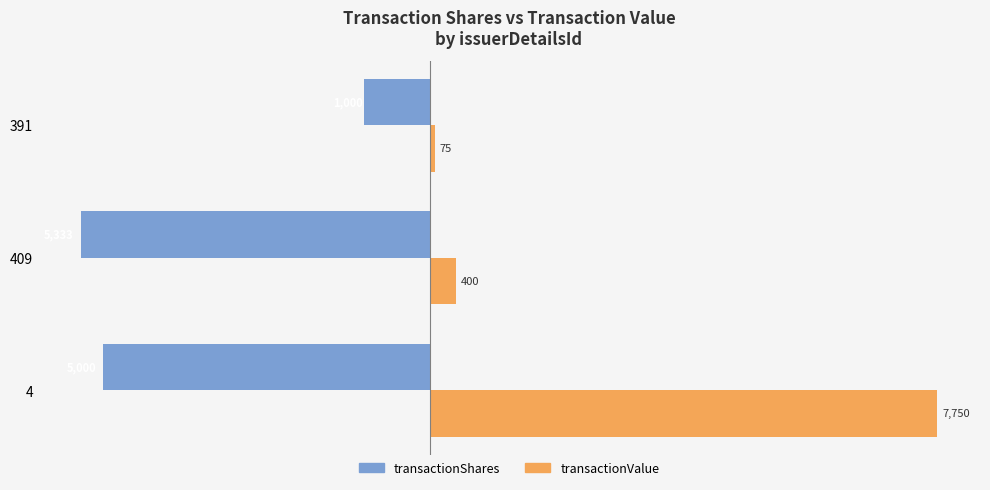

How many values in the transactionValue series are below 400?

1